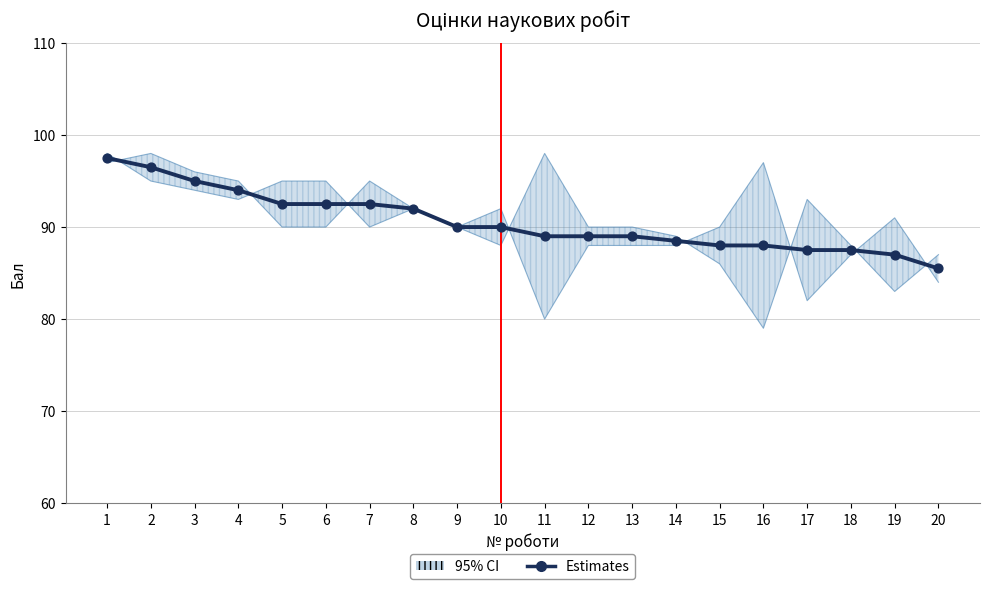

What is the change in value from 3 to 15?

-7.0